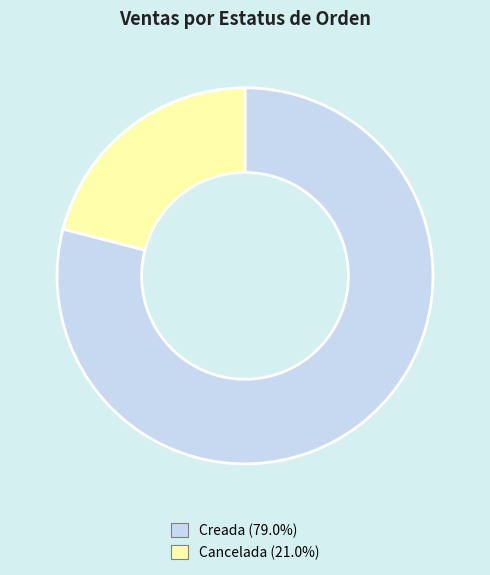

What is the ratio of the value at Cancelada (21.0%) to the value at Creada (79.0%)?

0.3